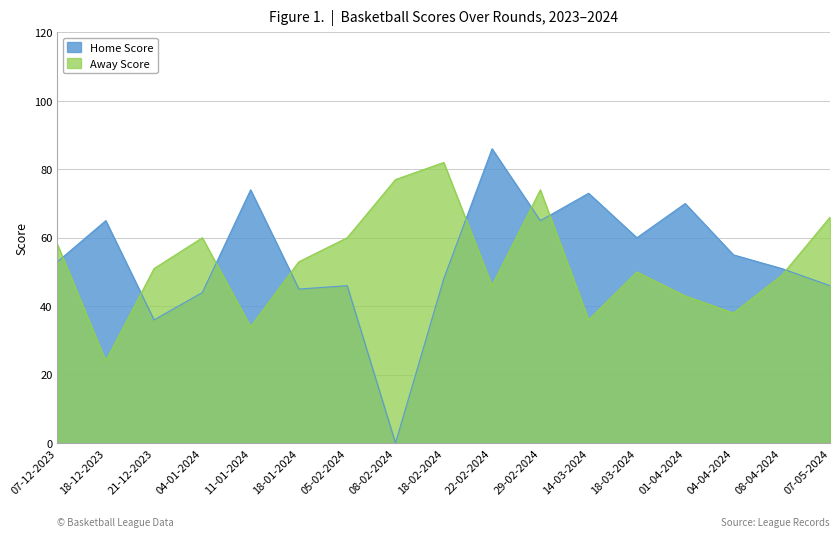

Is it true that Away Score equals 77 at 08-02-2024?

True